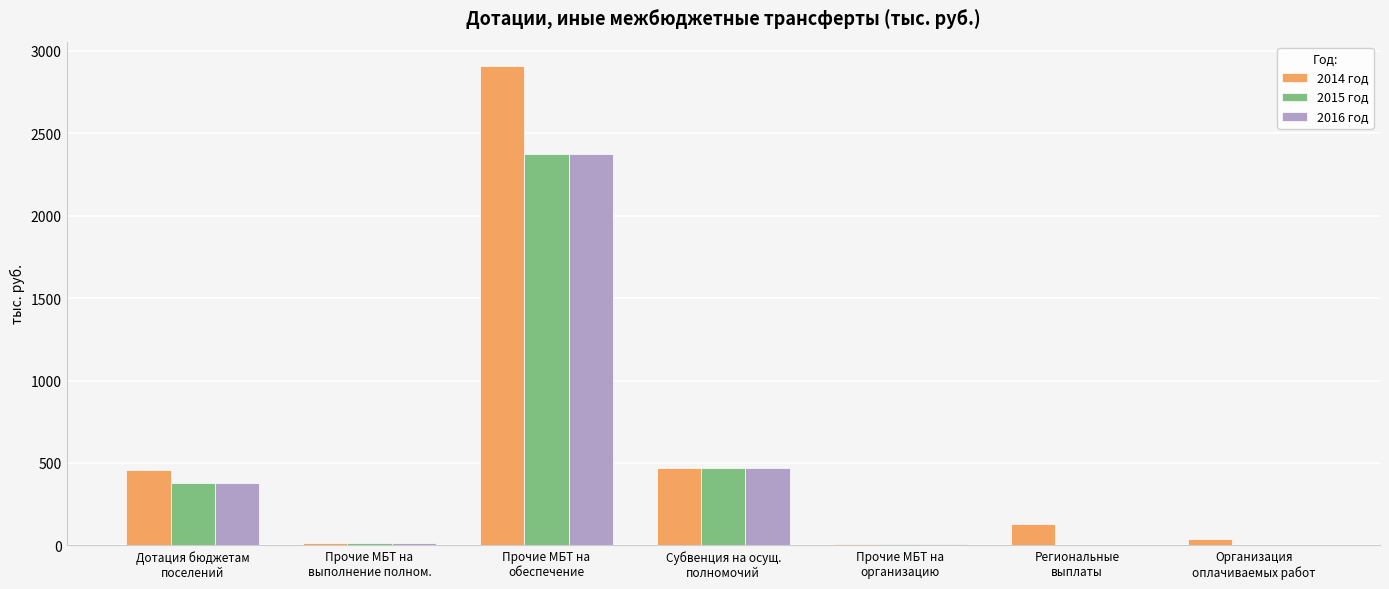

What is the sum of the 2015 год values at Прочие МБТ на
организацию and Прочие МБТ на
обеспечение?

2382.5